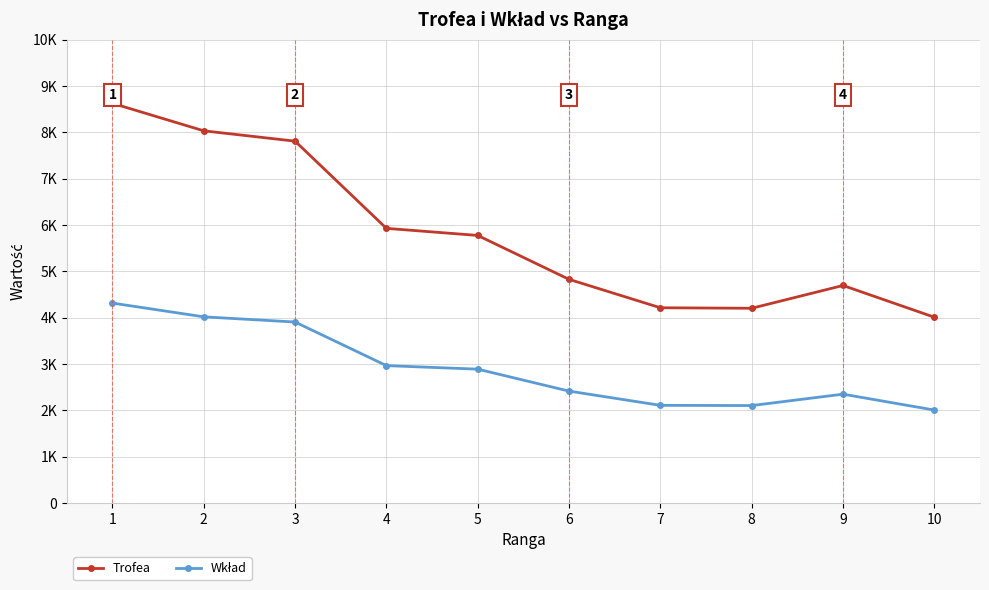

True or false: Trofea has a value of 1714 at 10.

False